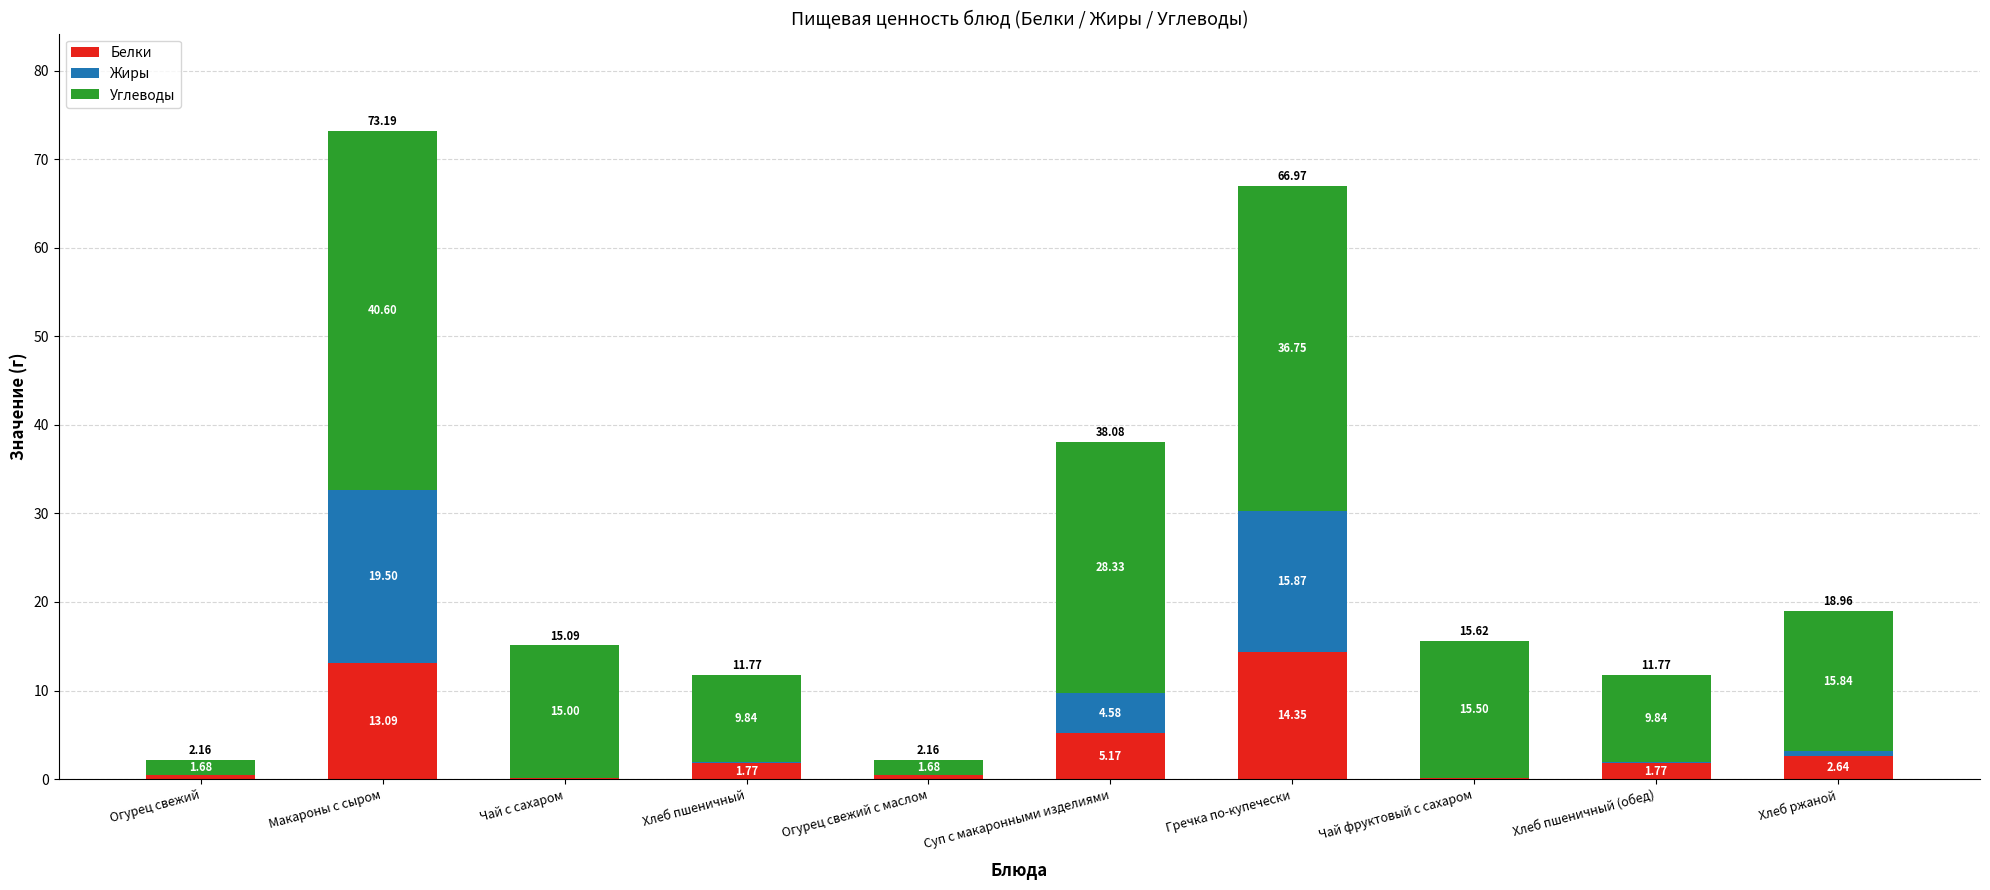

What are all the series names shown in the legend?

Белки, Жиры, Углеводы